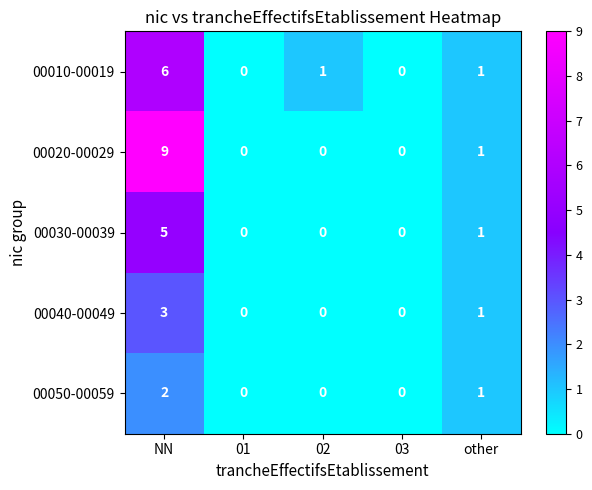

Which series has the widest spread of values?

00020-00029